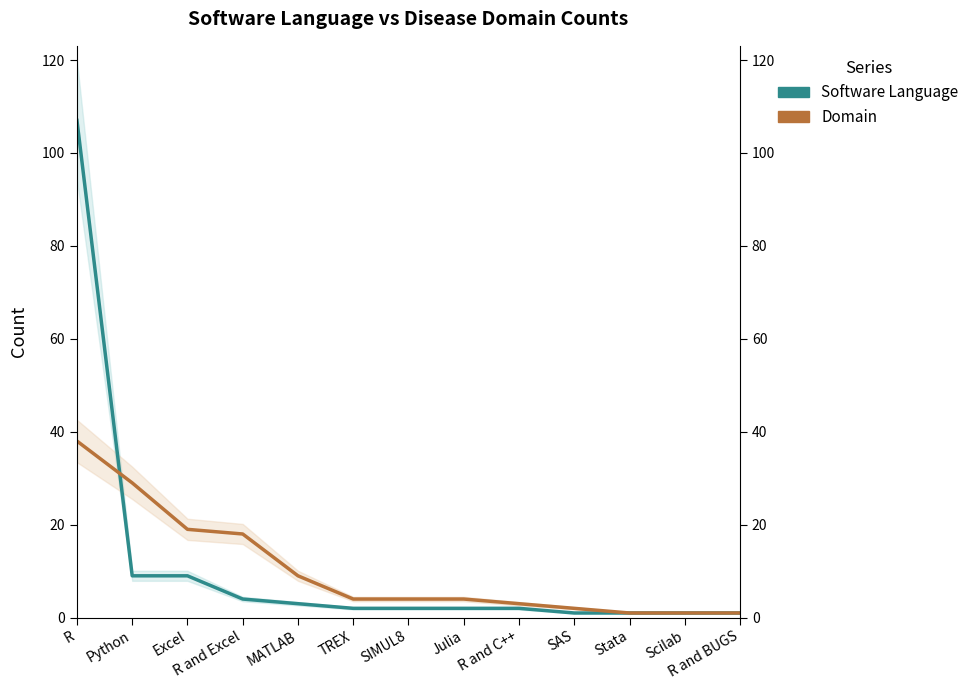

What is the spread (max minus min) of values at R and C++?

1